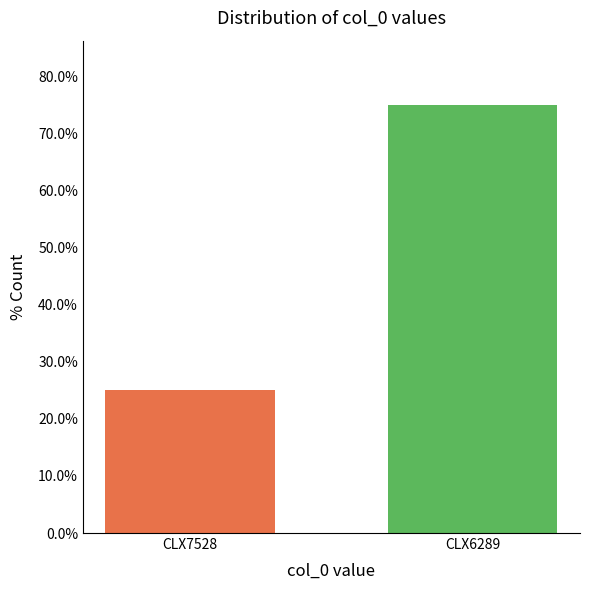

Reading left to right, list all the values displayed in this chart.

0.2	0.8